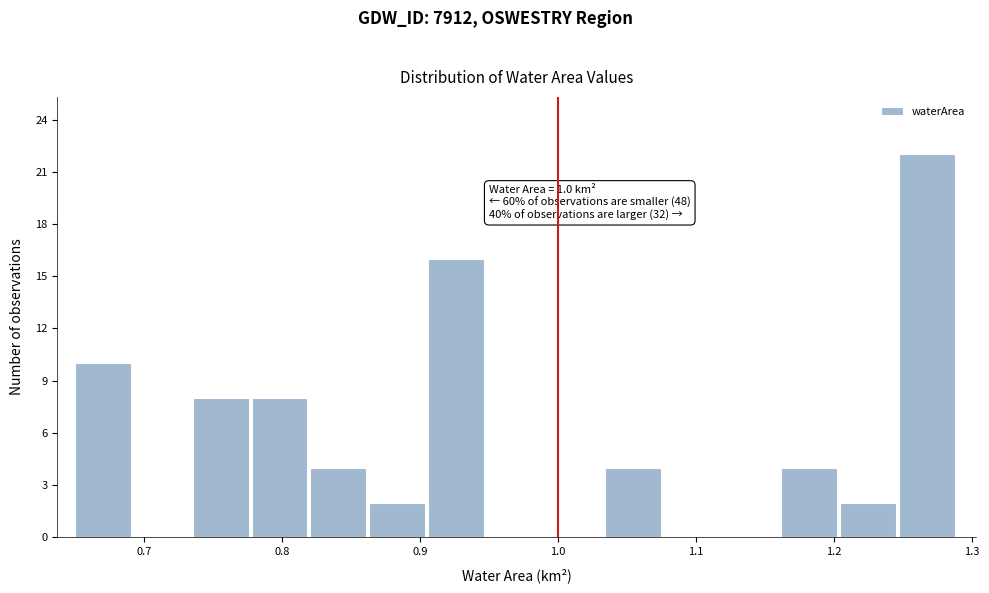

Which range on the x-axis has the tallest bar?

1.25 to 1.29